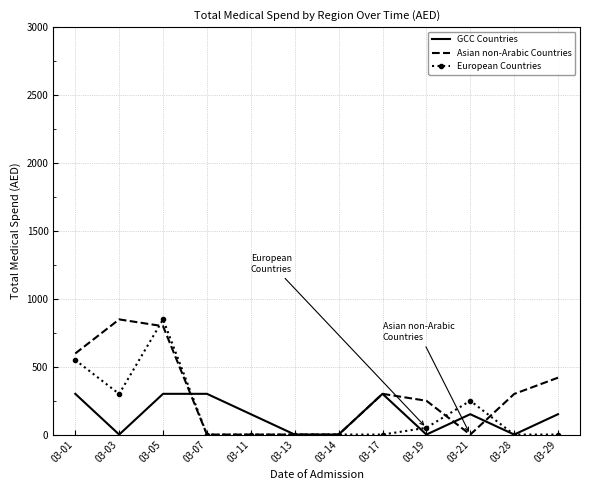

What is the maximum value for GCC Countries?

300